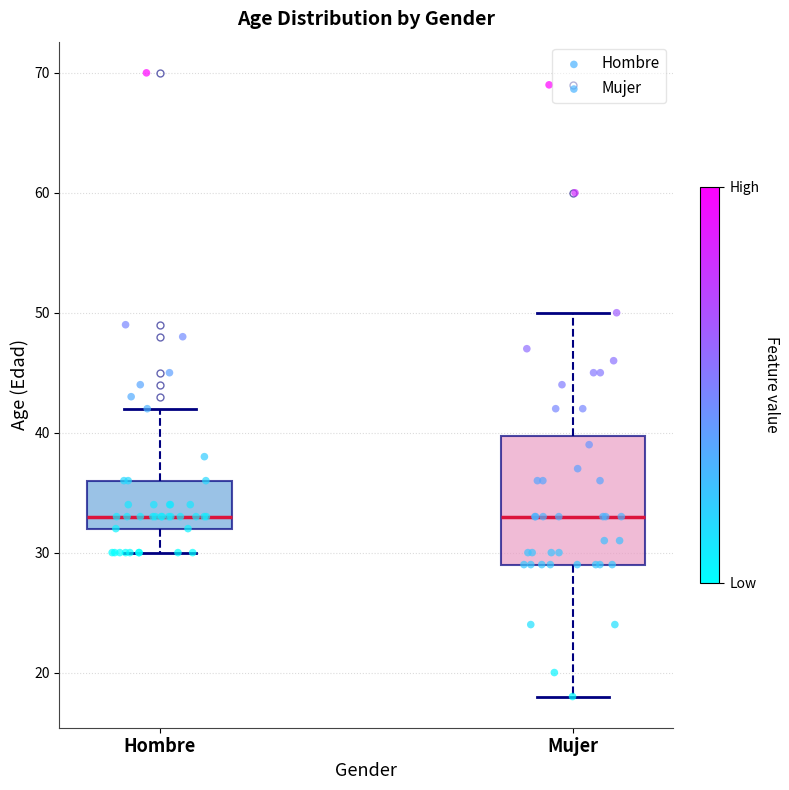

Where does the lower whisker of the box for Mujer end on the y-axis? The values are not printed on the chart, so give them approximately, as read against the axis.

18